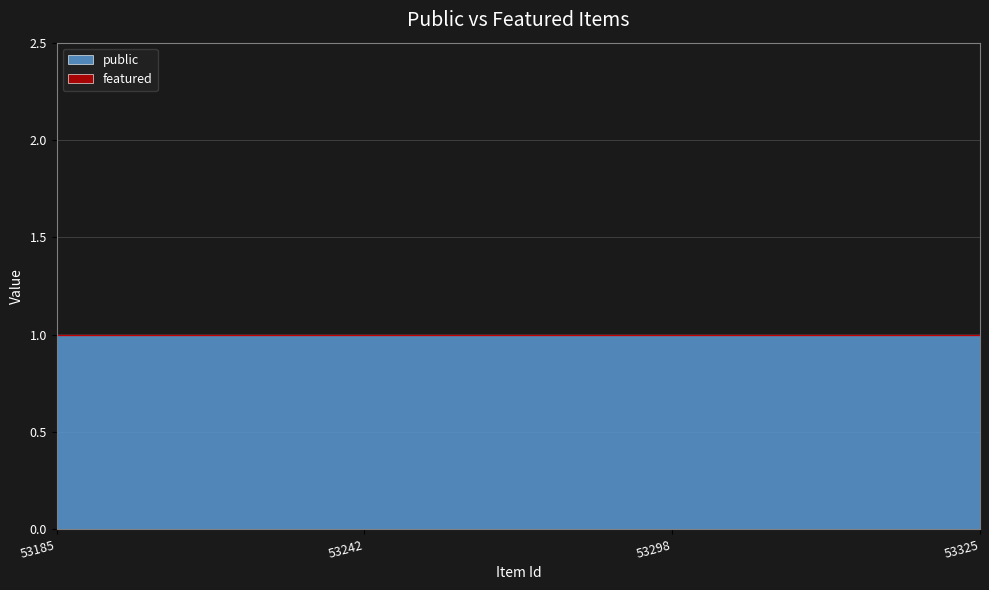

Where is public nearest to the value 1?

53185